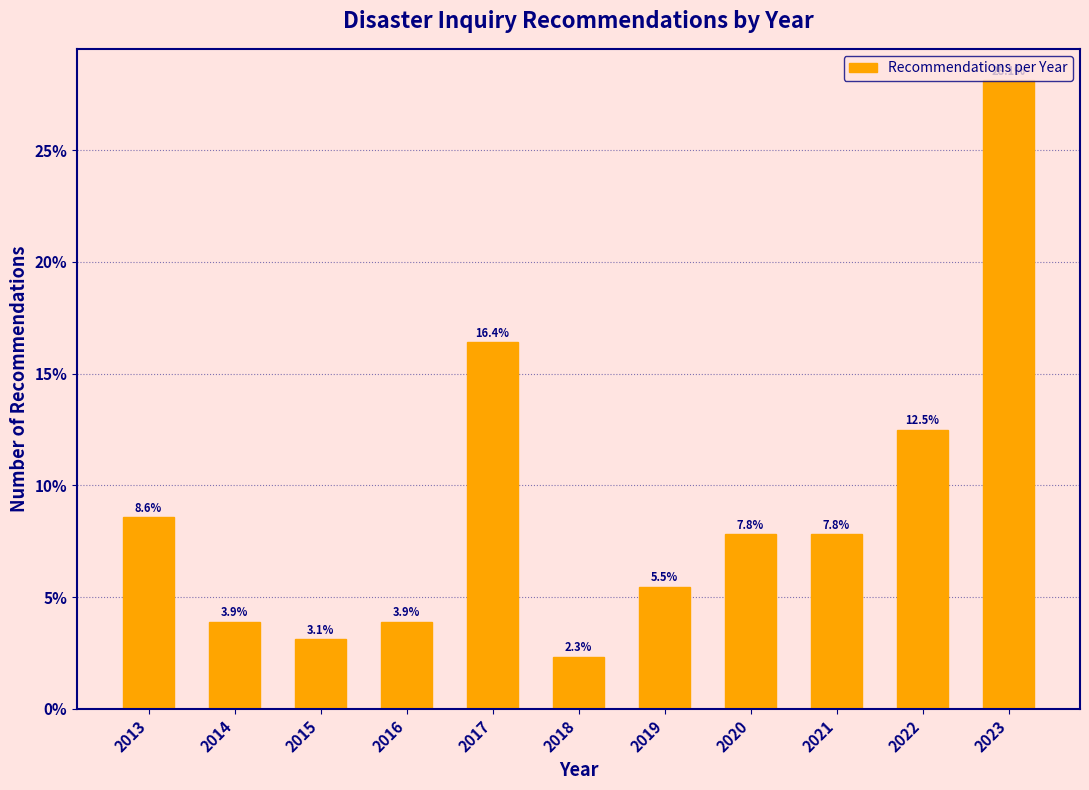

Is it true that the value at 2017 is 9.0?

False